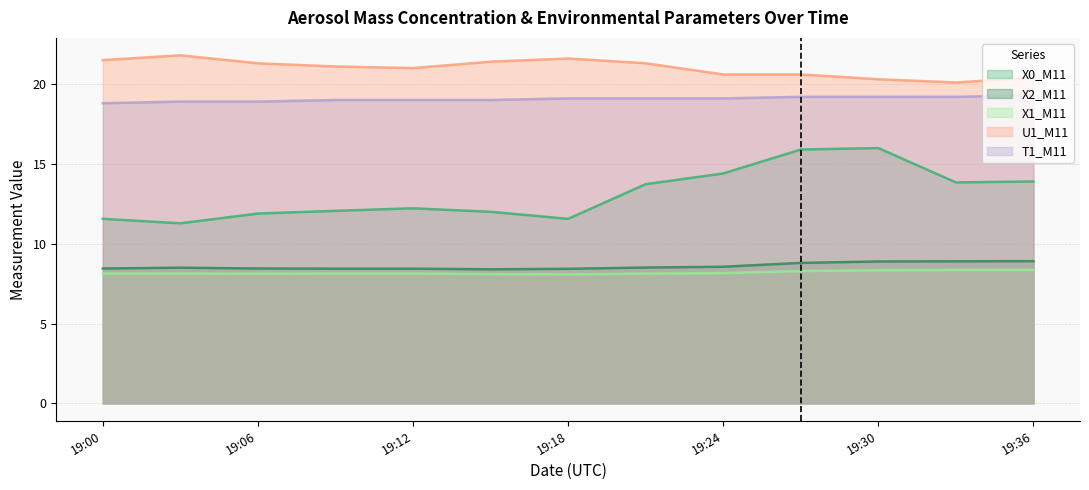

How many lines are shown in the chart?

5